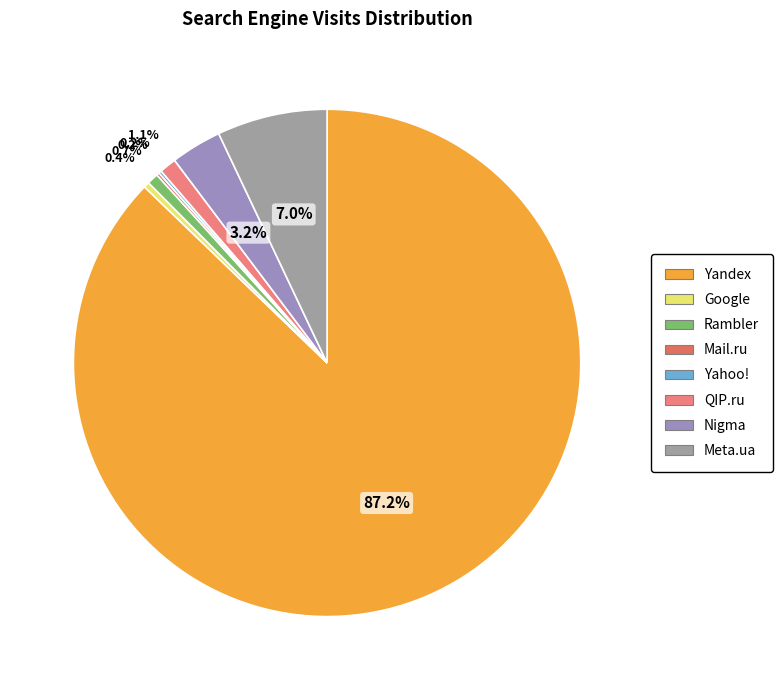

Is it true that Rambler is 11% of the pie?

False